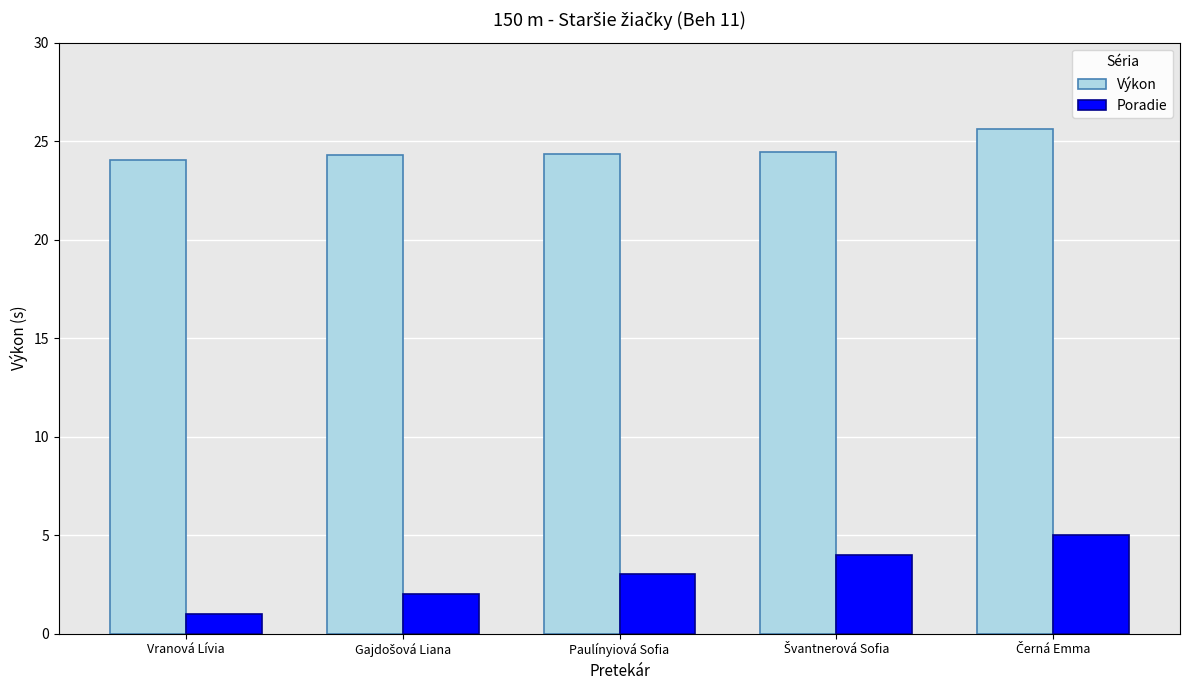

At how many categories does at least one series exceed 9?

5